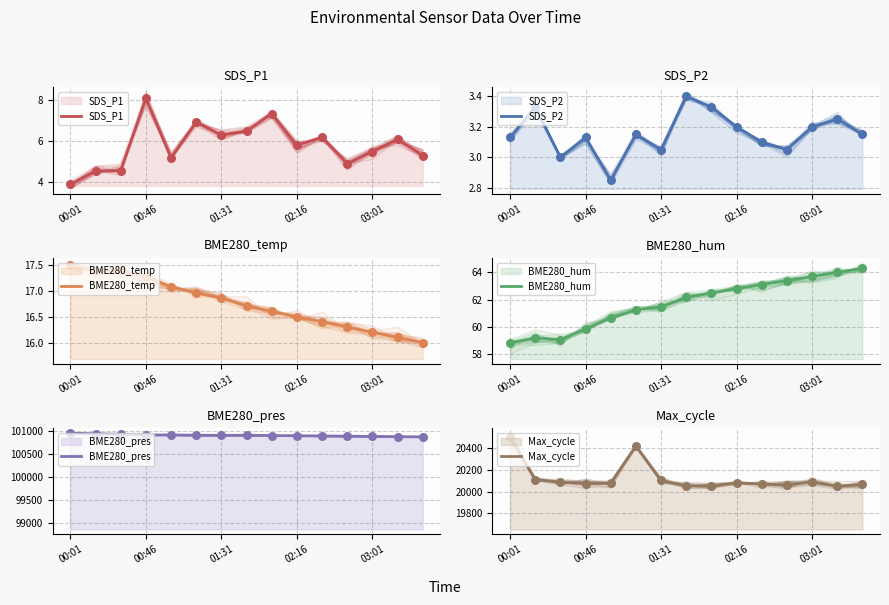

Which series contains the lowest Y value?

SDS_P2